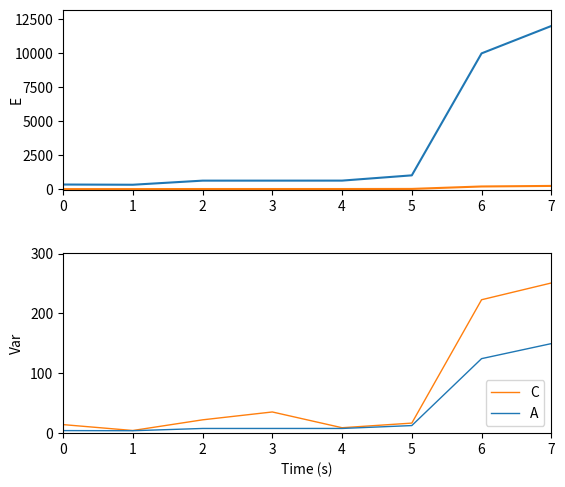

Between 5 and 6, which series saw the biggest shift?

C